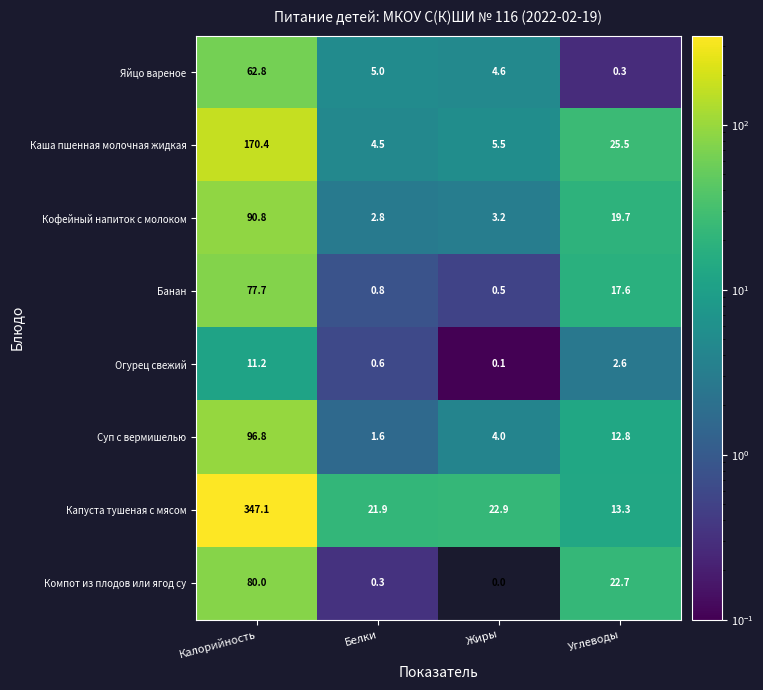

What is the maximum value shown in the chart?

347.1